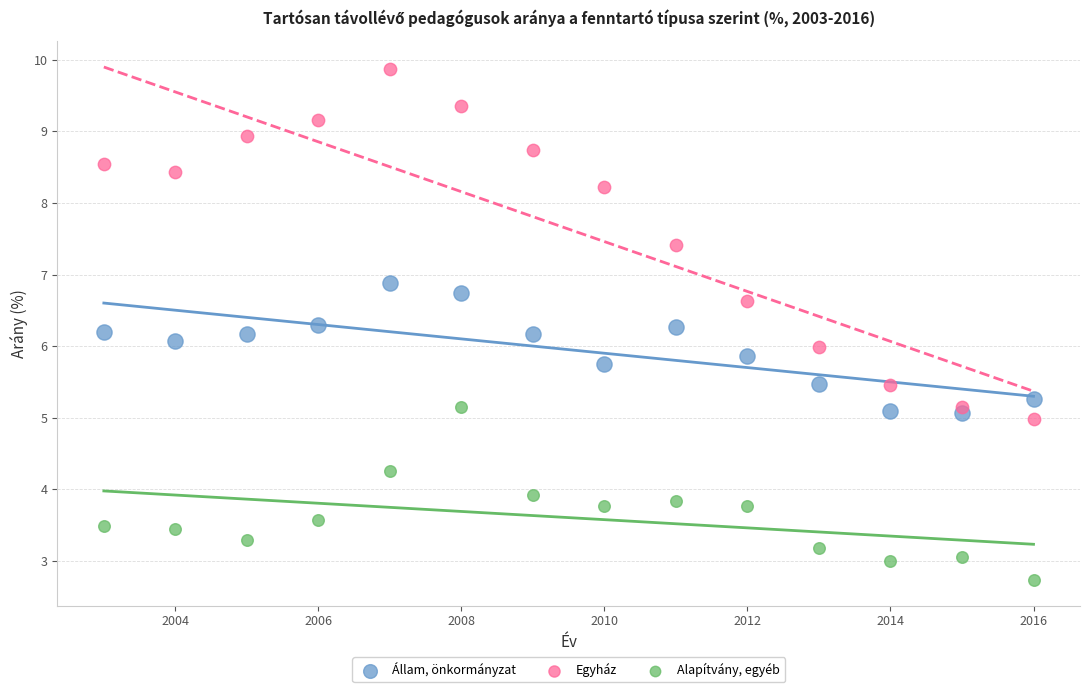

Which series contains the highest Y value?

Egyház